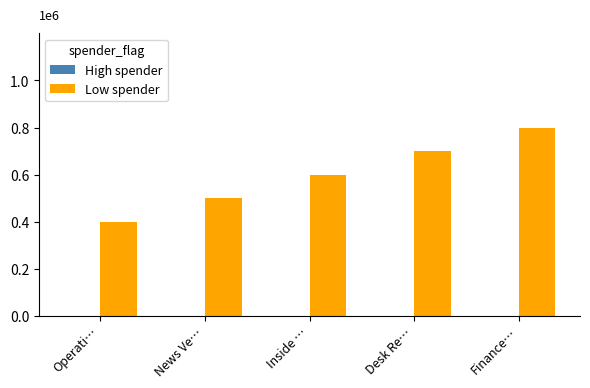

Are the bars horizontal?

No